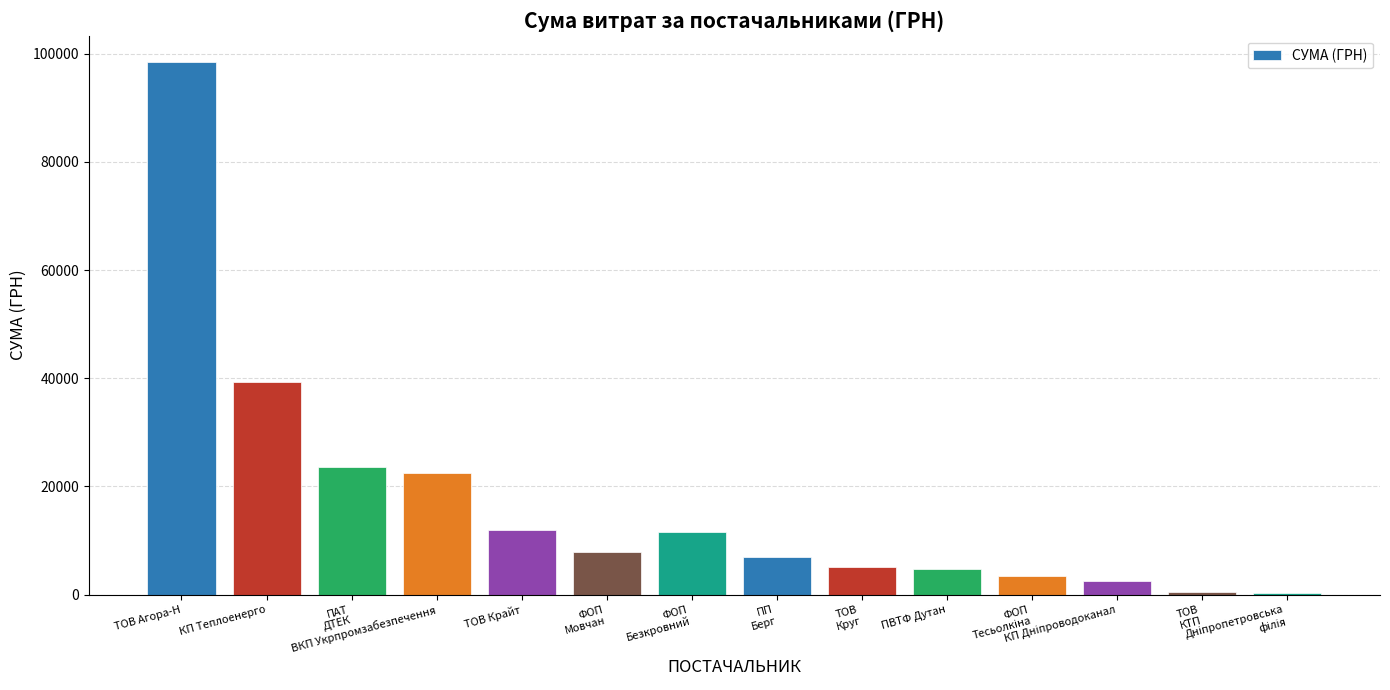

What is the minimum value shown in the chart?

304.0